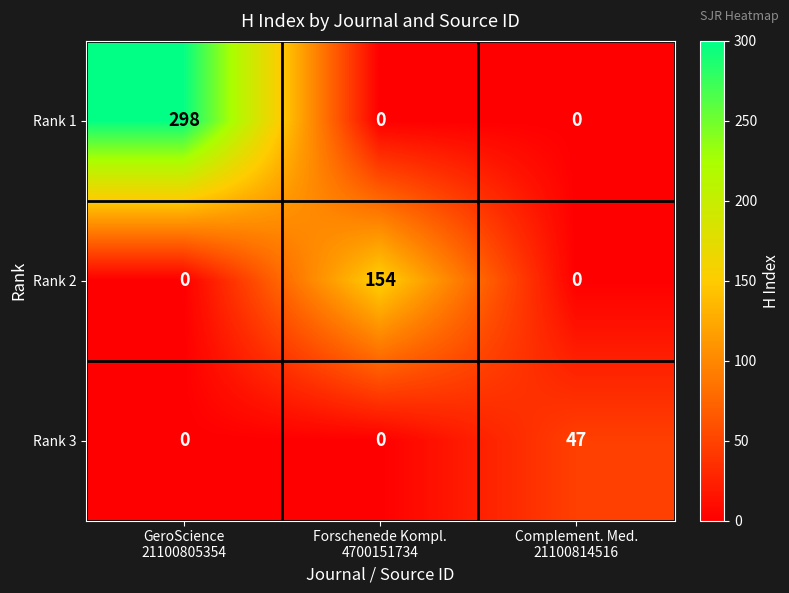

What is the difference between the maximum and minimum values in the Rank 3 series?

47